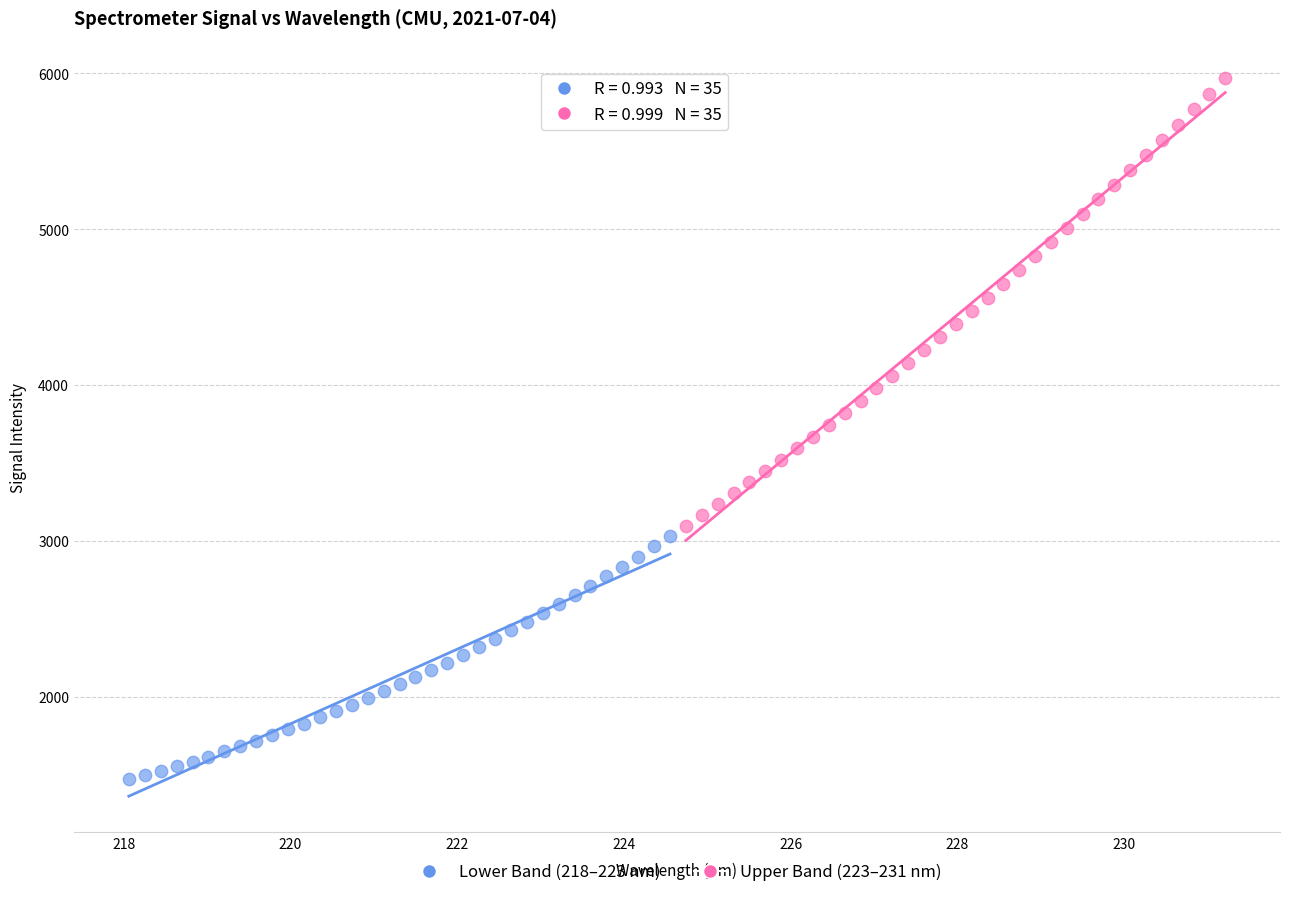

What are all the series names shown in the legend?

Lower Band (218–223 nm), Upper Band (223–231 nm)